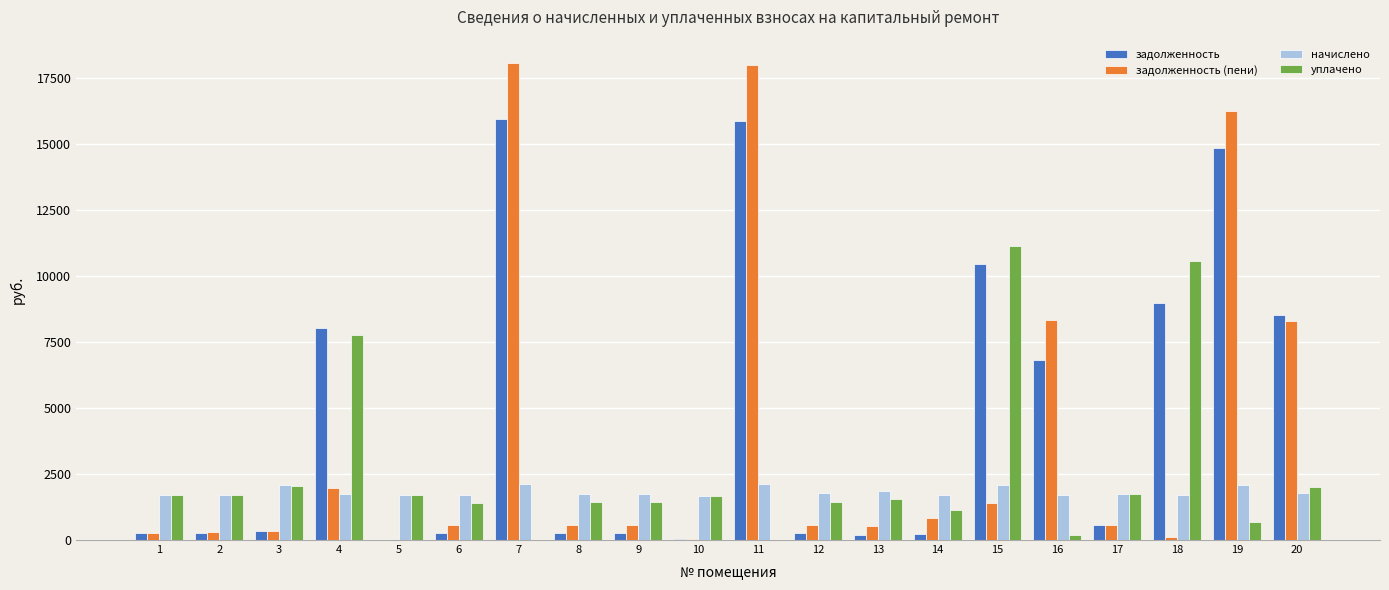

What is the approximate value of уплачено at 4?

7761.3